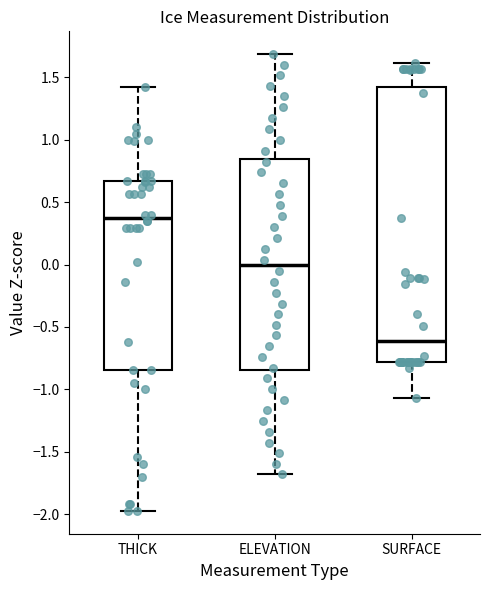

Which box is the tallest, from its lower edge to its upper edge?

SURFACE